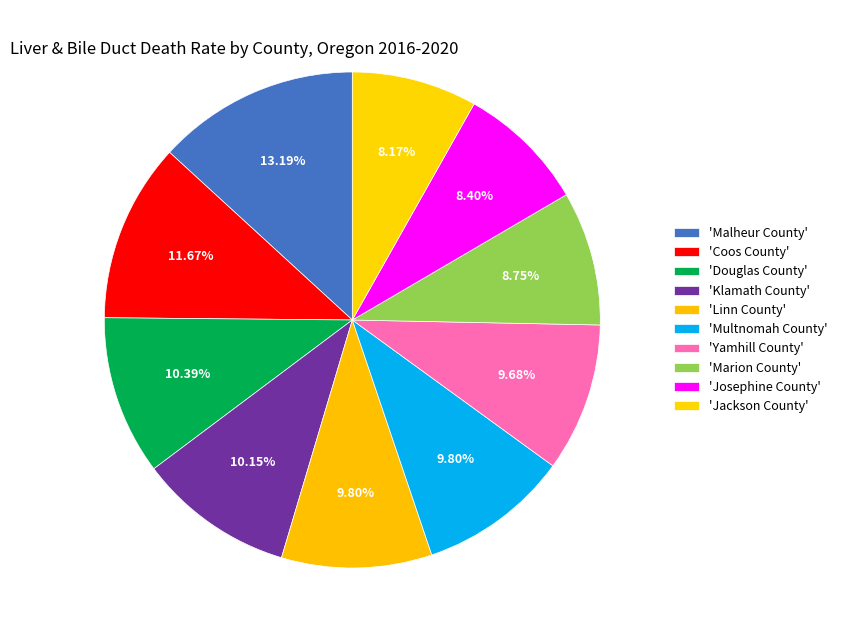

How many segments does this pie chart have?

10